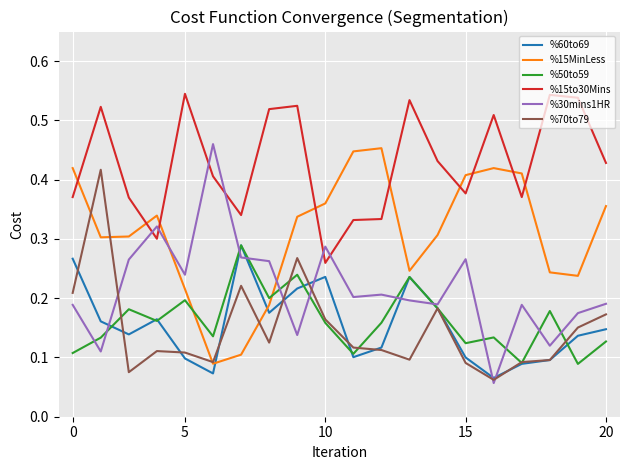

After their last crossing, which series has the higher values: %60to69 or %50to59?

%60to69